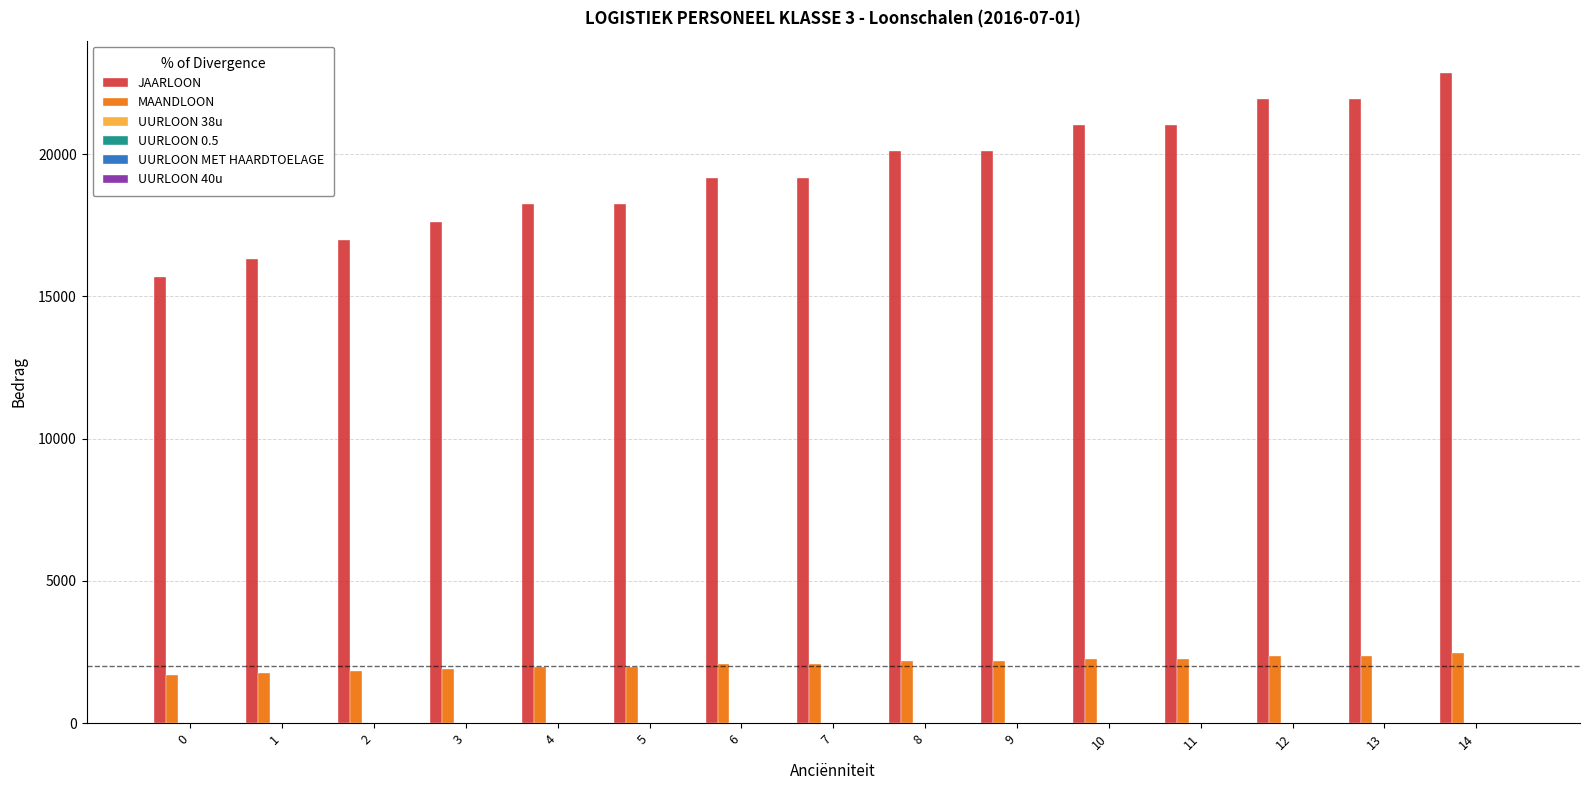

Which category has the highest value across all series?

14